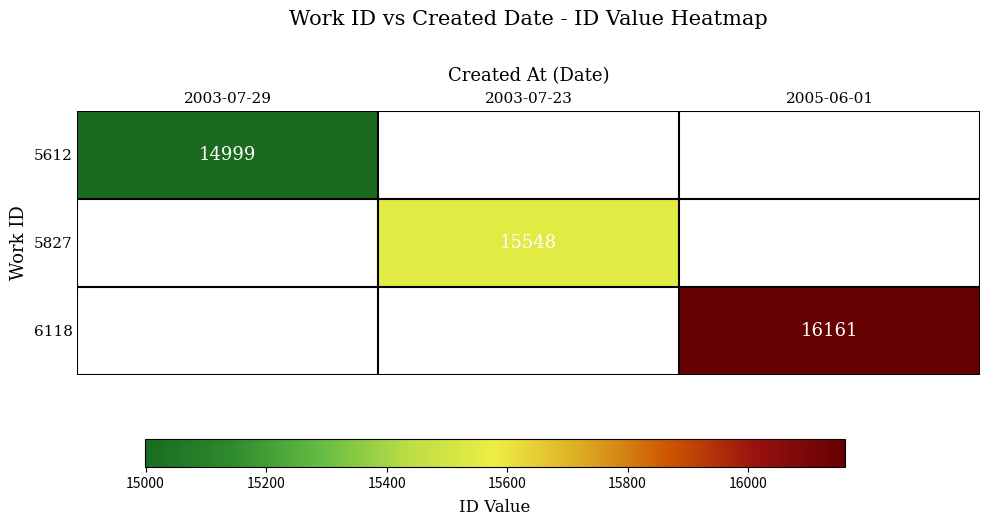

The 5612 series shows 25765 at 2003-07-29. True or false?

False